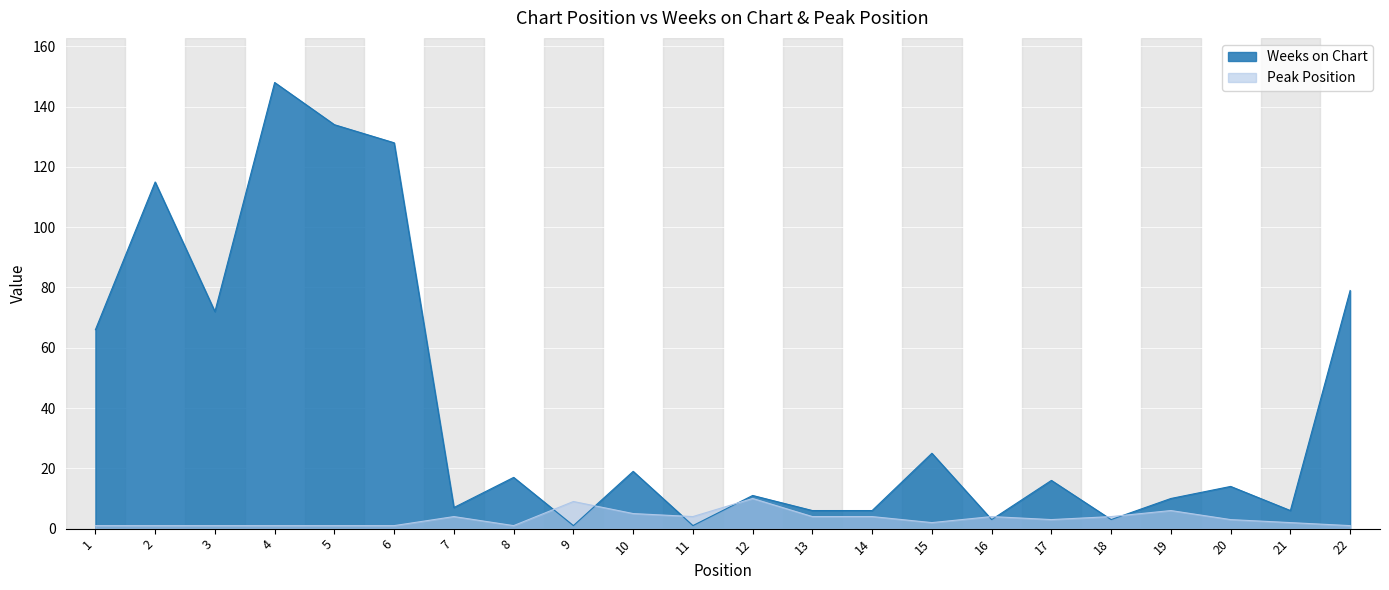

In Peak Position, how many points are lower than both neighbors (excluding endpoints)?

4